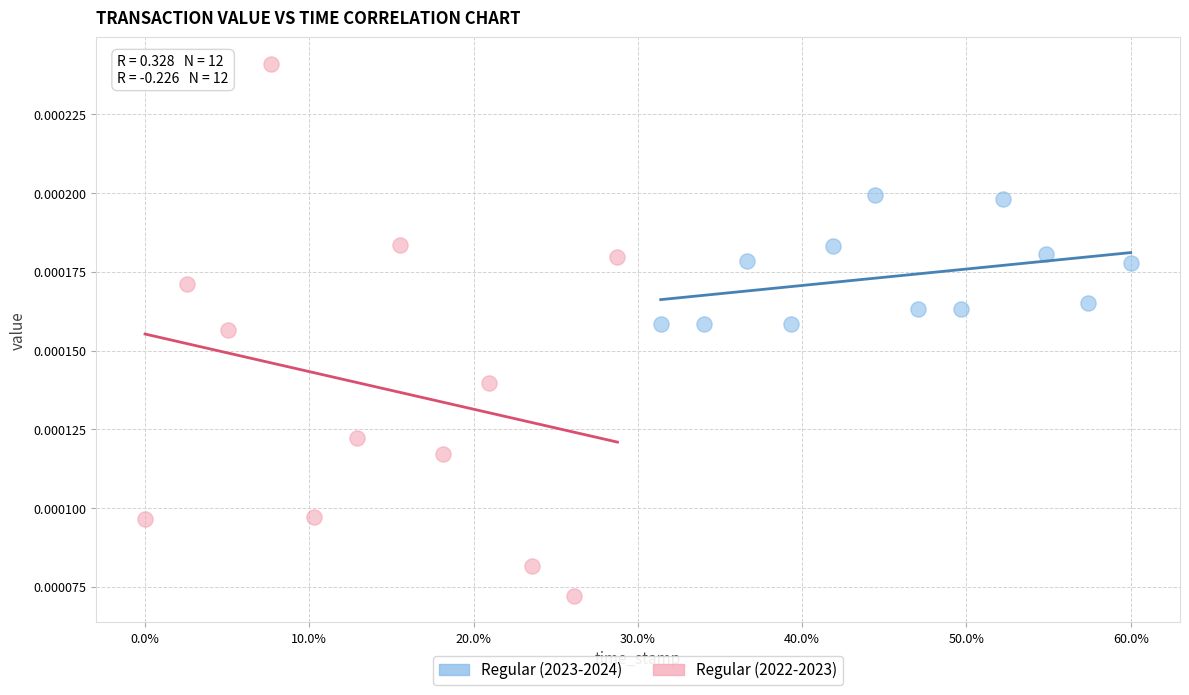

Which series contains the highest Y value?

Regular (2022-2023)